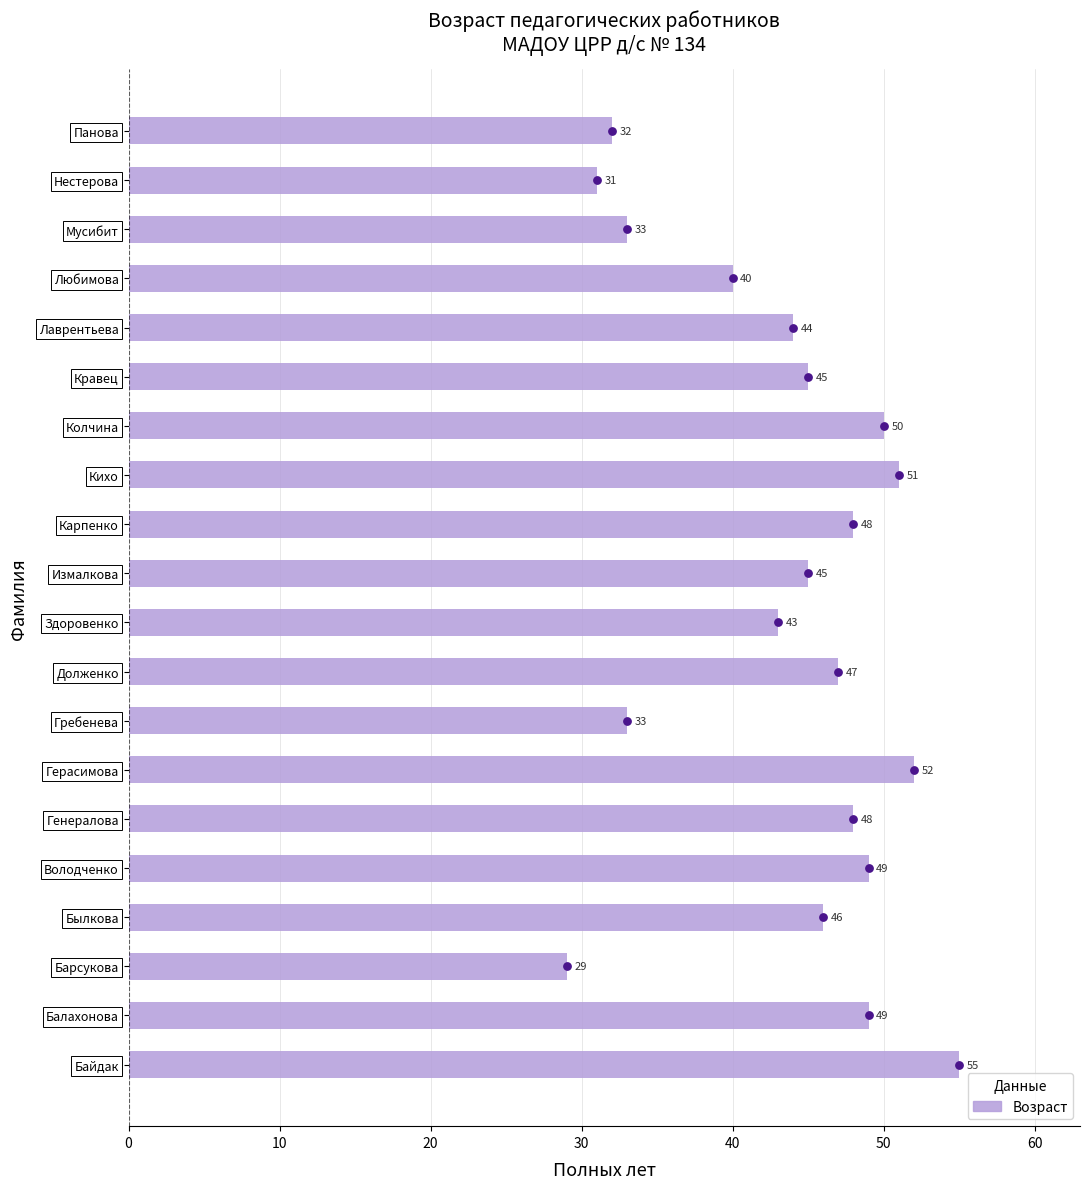

What is the change in value from Кихо to Лаврентьева?

-7